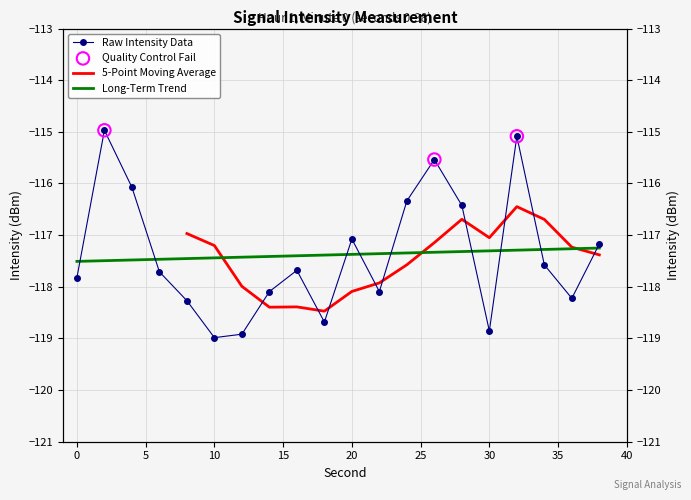

Which has a higher value, 28 or 12?

28